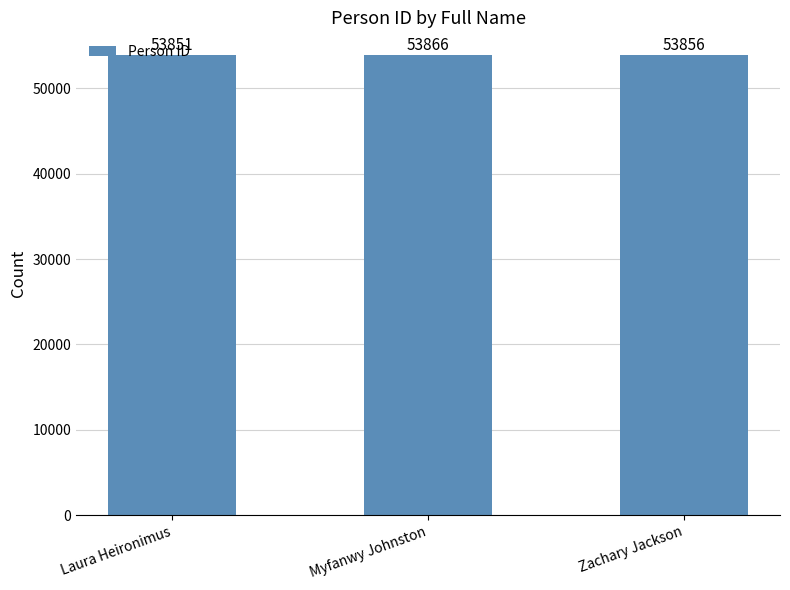

What position from the left is Laura Heironimus?

1